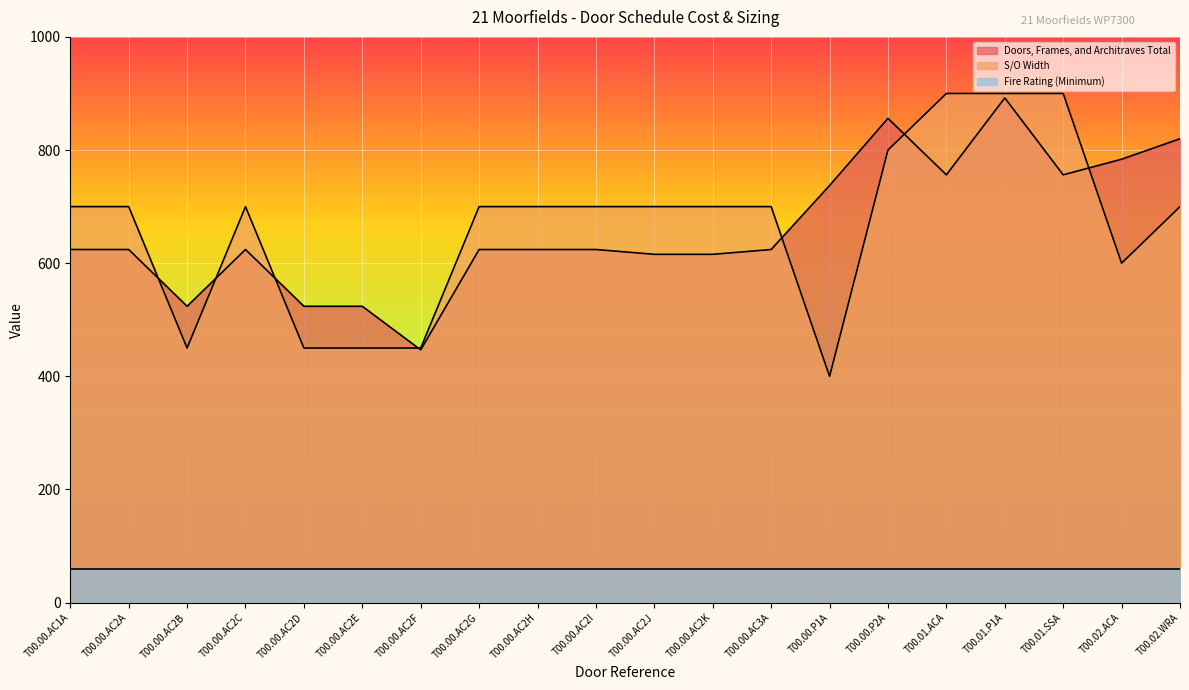

What position from the right is T00.00.AC2D?

16